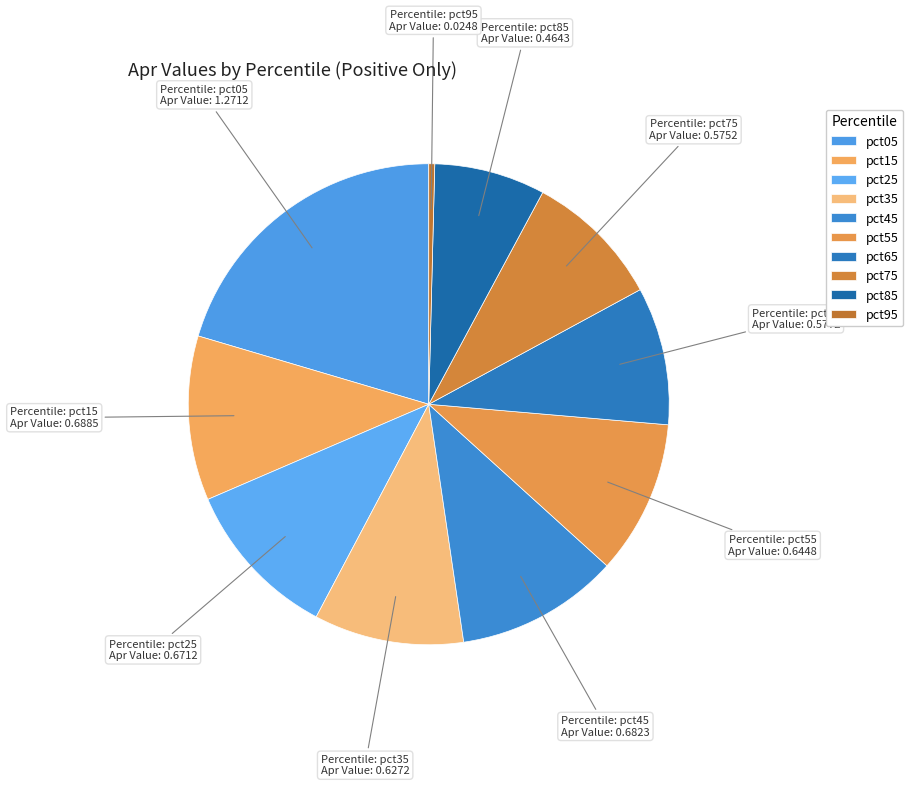

To the nearest percent, what percentage of the pie is pct75?

9%